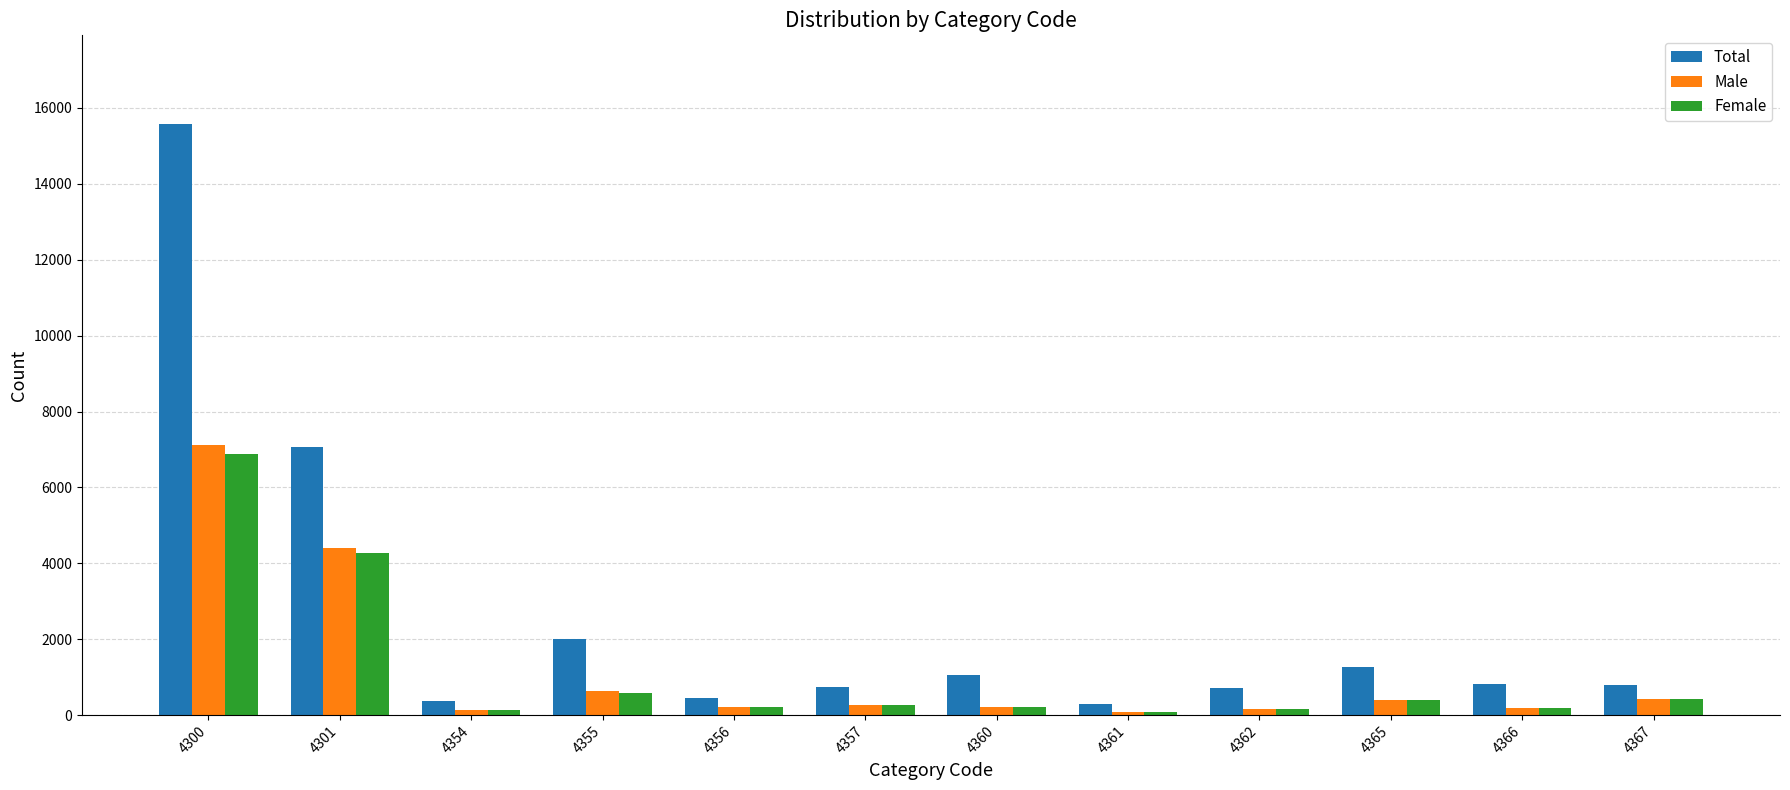

True or false: Female has a value of 1366 at 4301.

False